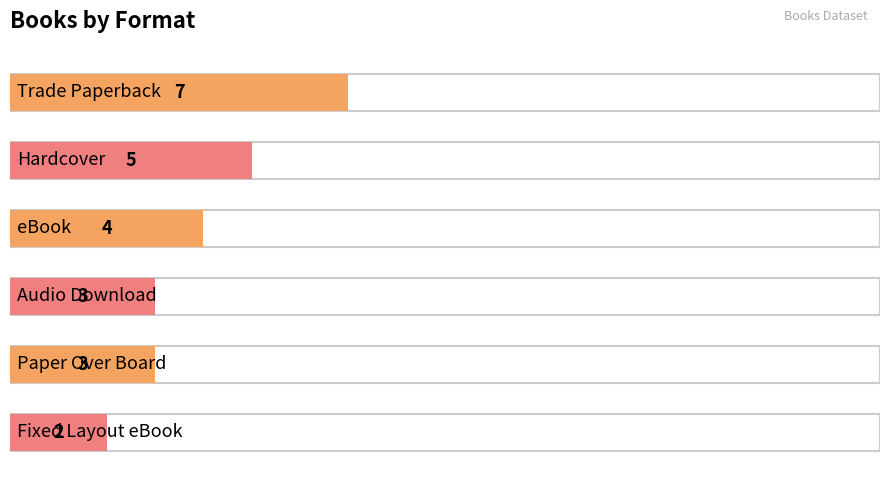

What is the sum of the values at Fixed Layout eBook and Paper Over Board?

5